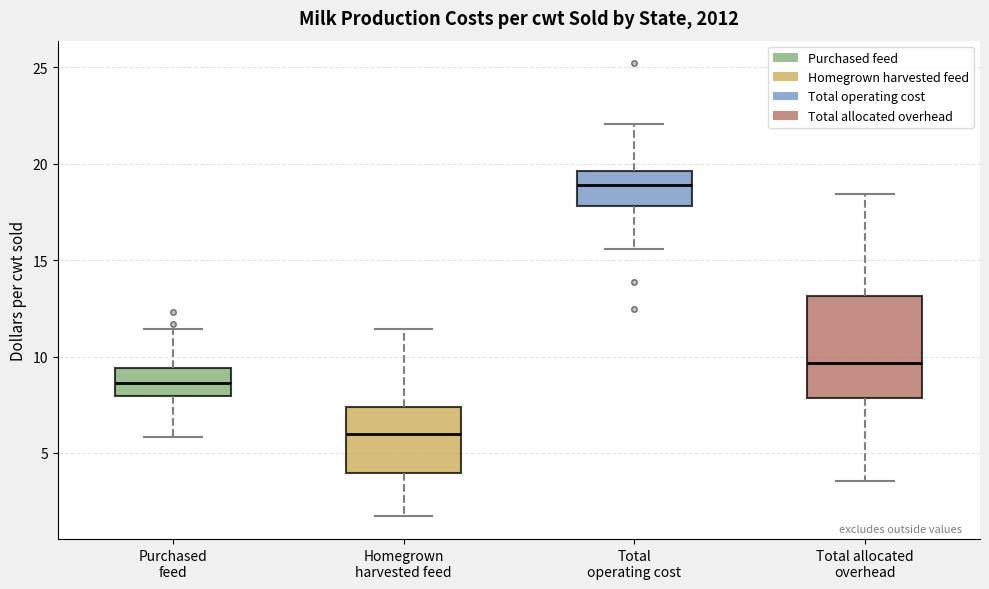

Where does the median line of the box for Purchased feed sit on the y-axis? The values are not printed on the chart, so give them approximately, as read against the axis.

8.5